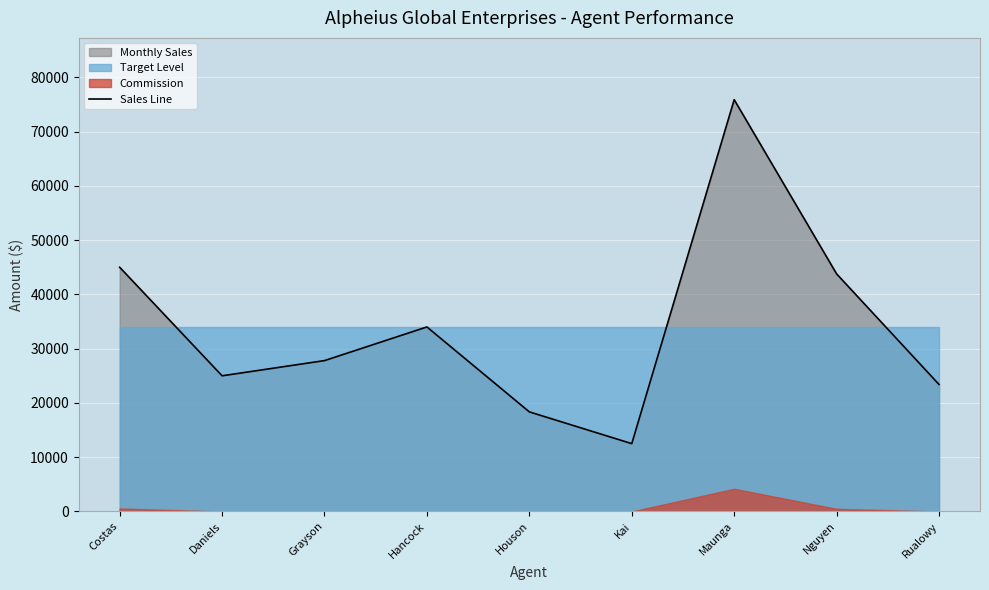

How many lines are shown in the chart?

1